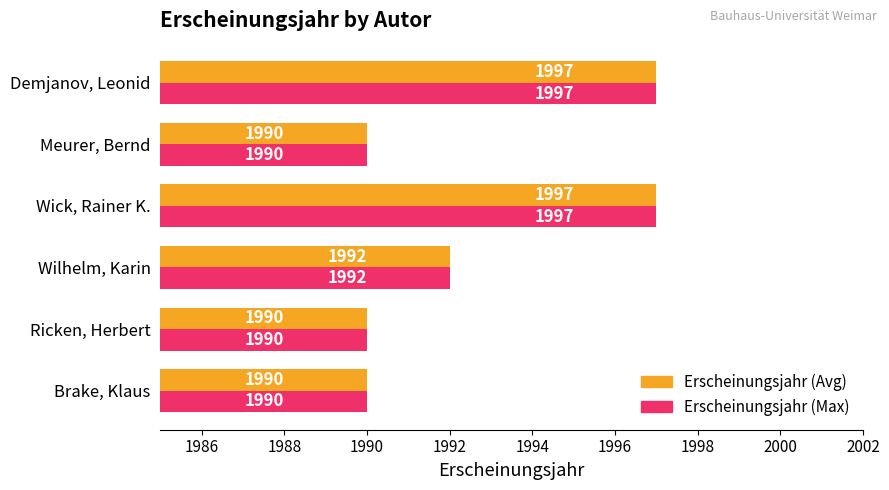

What is the total value across all series at Meurer, Bernd?

3980